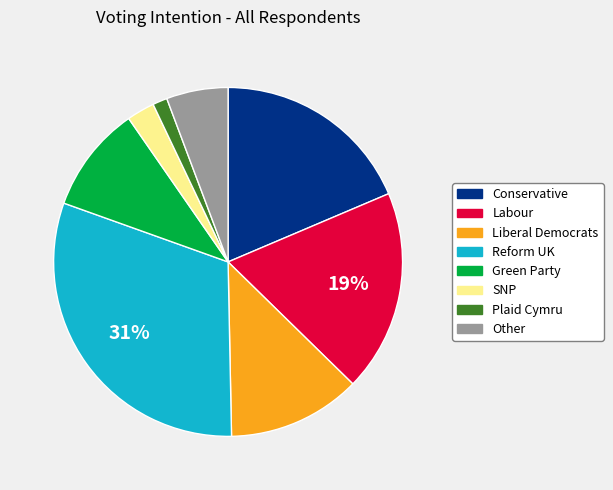

Combined, do Plaid Cymru and Green Party account for over 50%?

No